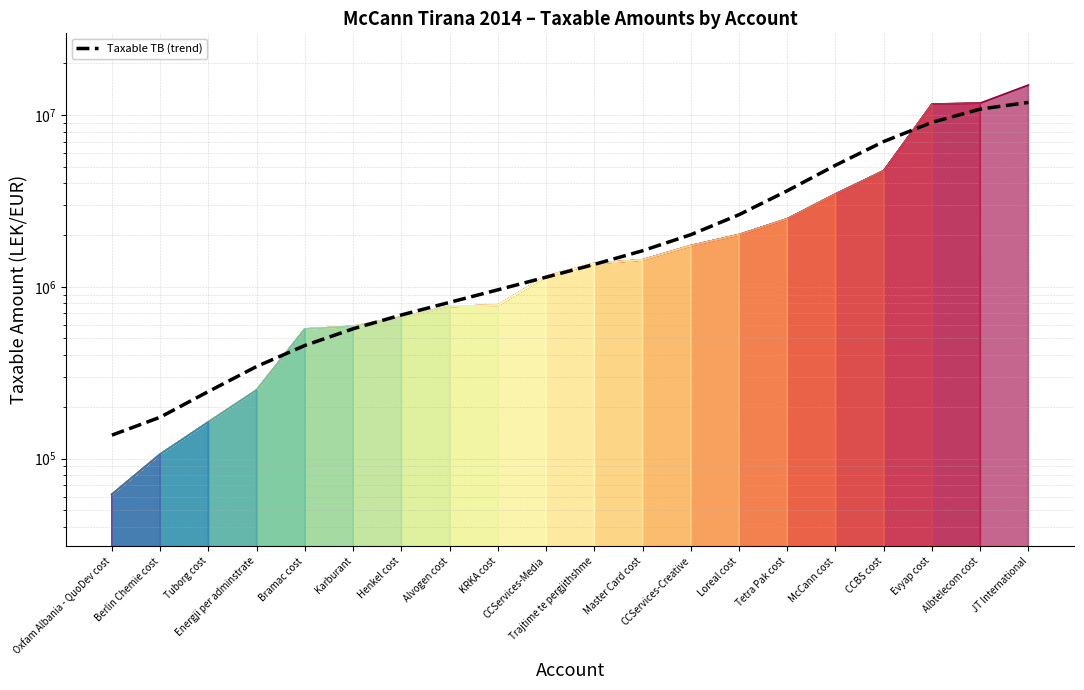

What is the sum of the values at McCann cost and Master Card cost?

6716370.4